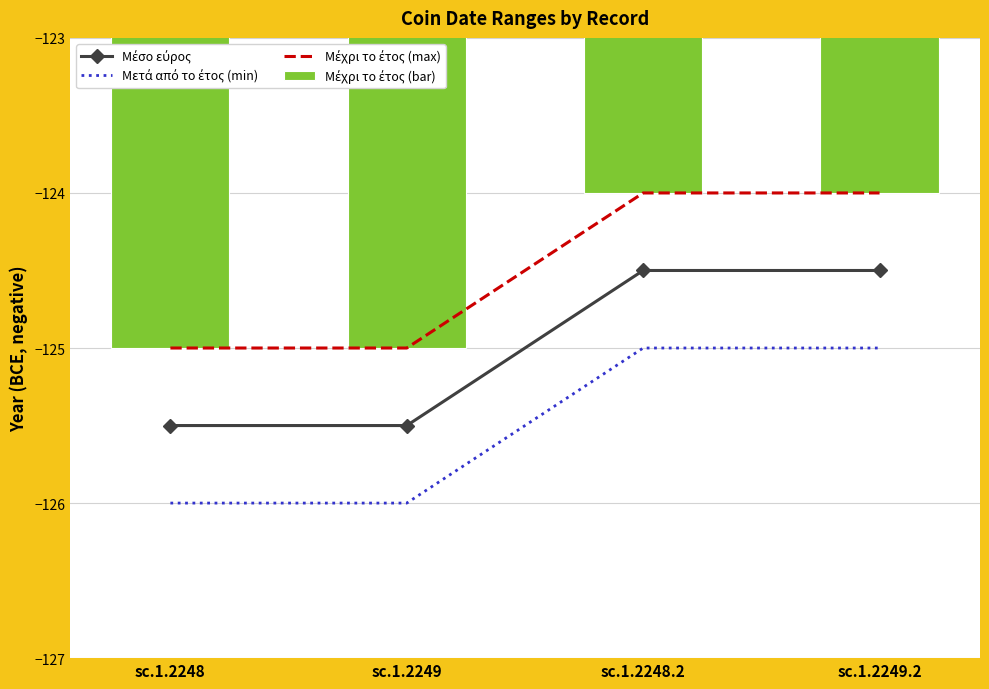

What is the maximum value for Μέχρι το έτος (max)?

-124.0